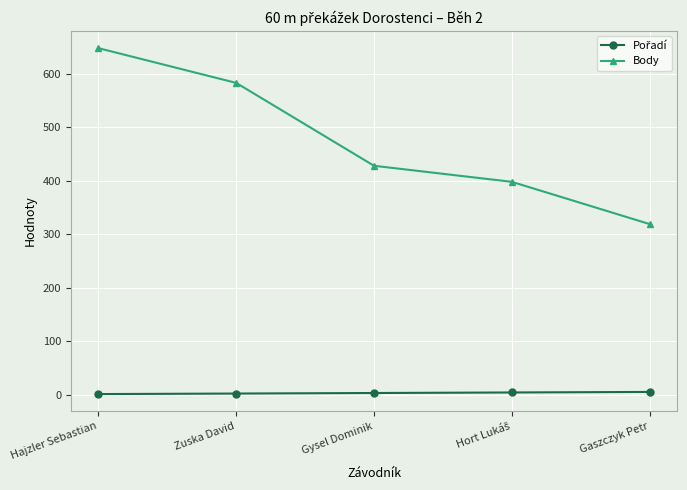

What is the sum of all Body values?

2376